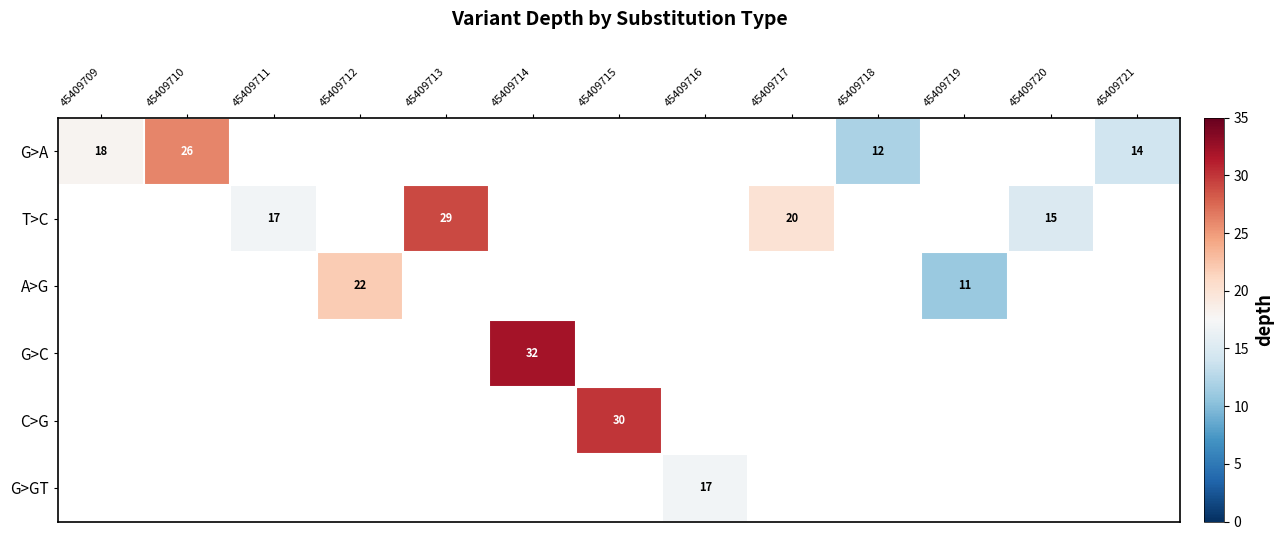

The value of C>G at 45409715 is 10. True or false?

False